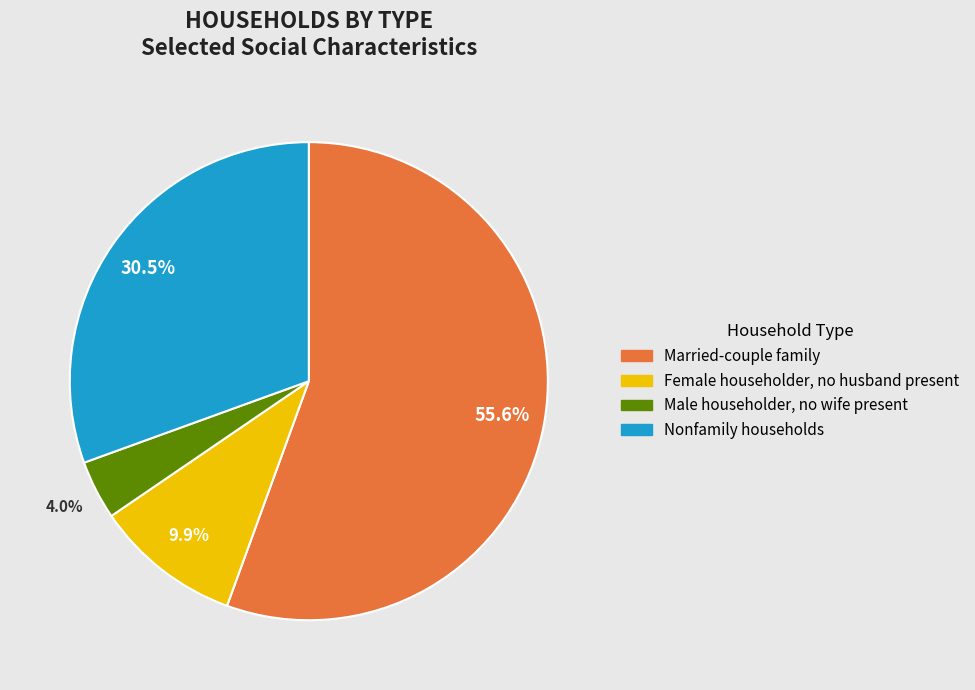

Is there a majority slice in this chart?

Yes